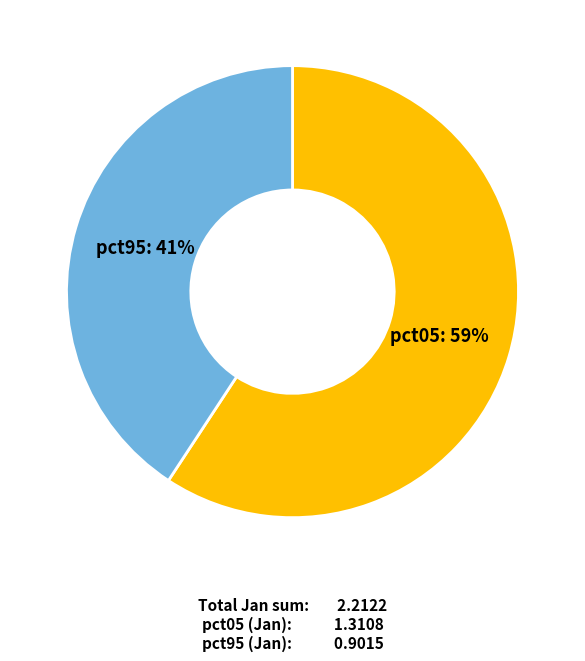

Between pct95 and pct05, which is larger?

pct05